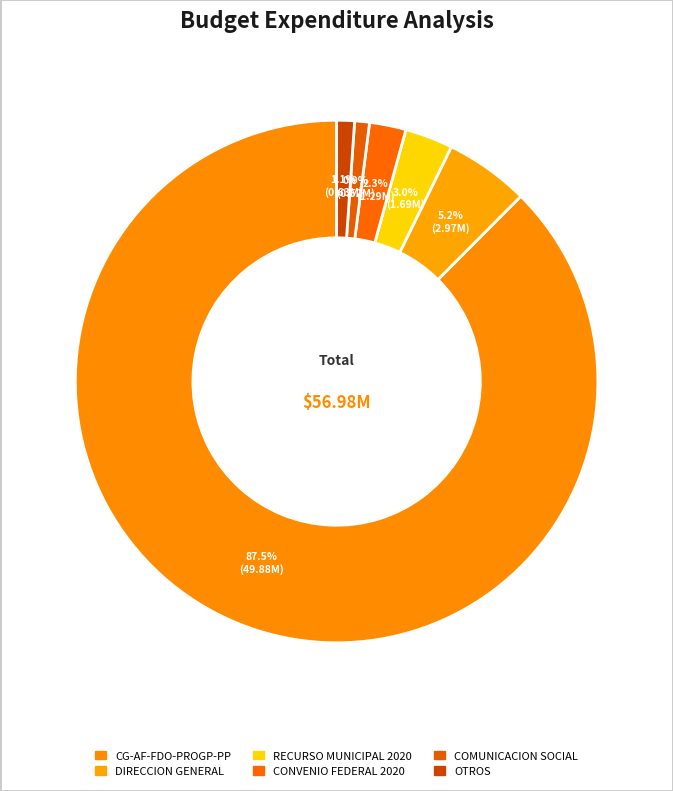

Is it true that COMUNICACION SOCIAL is 1% of the pie?

True